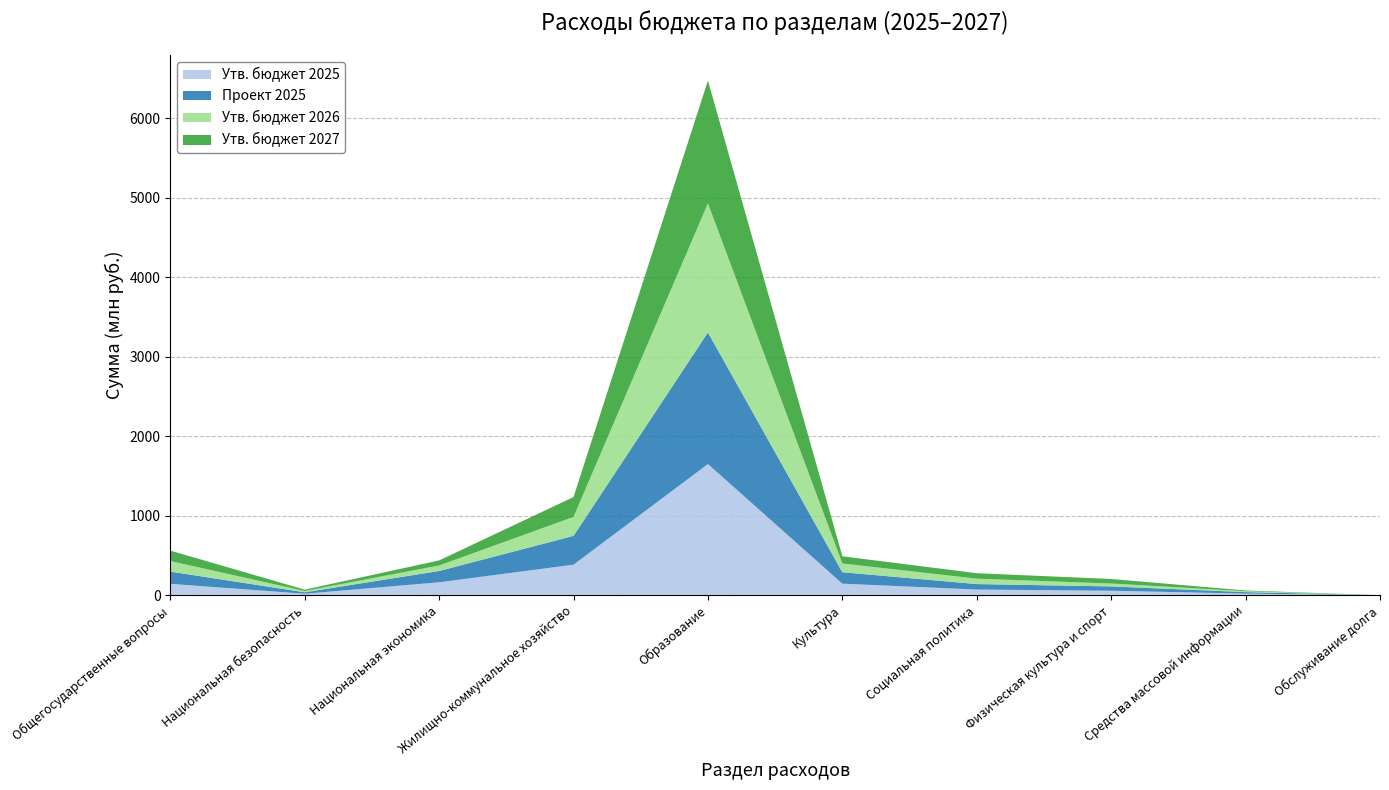

Reading left to right, what are all the values shown in this chart?

Утв. бюджет 2025: Общегосударственные вопросы=143127269.9	Национальная безопасность=18275832.5	Национальная экономика=162321664.5	Жилищно-коммунальное хозяйство=383683376.6	Образование=1649989121.5	Культура=145023634.2	Социальная политика=71019526.4	Физическая культура и спорт=55883074.1	Средства массовой информации=19895450.7	Обслуживание долга=96712.3
Проект 2025: Общегосударственные вопросы=153606441.2	Национальная безопасность=18046507.5	Национальная экономика=142276065.0	Жилищно-коммунальное хозяйство=362283094.7	Образование=1655147296.6	Культура=143819834.8	Социальная политика=68883793.5	Физическая культура и спорт=54544117.8	Средства массовой информации=18889725.7	Обслуживание долга=96712.3
Утв. бюджет 2026: Общегосударственные вопросы=132894202.9	Национальная безопасность=16540438.1	Национальная экономика=69111897.4	Жилищно-коммунальное хозяйство=238950108.1	Образование=1624345297.9	Культура=110430542.7	Социальная политика=68110963.4	Физическая культура и спорт=36780660.5	Средства массовой информации=11183500.0	Обслуживание долга=63379.0
Утв. бюджет 2027: Общегосударственные вопросы=131008171.8	Национальная безопасность=16590025.1	Национальная экономика=63387291.6	Жилищно-коммунальное хозяйство=249799501.5	Образование=1543991573.8	Культура=89992025.0	Социальная политика=68441527.9	Физическая культура и спорт=56693954.1	Средства массовой информации=9241500.0	Обслуживание долга=16073.1